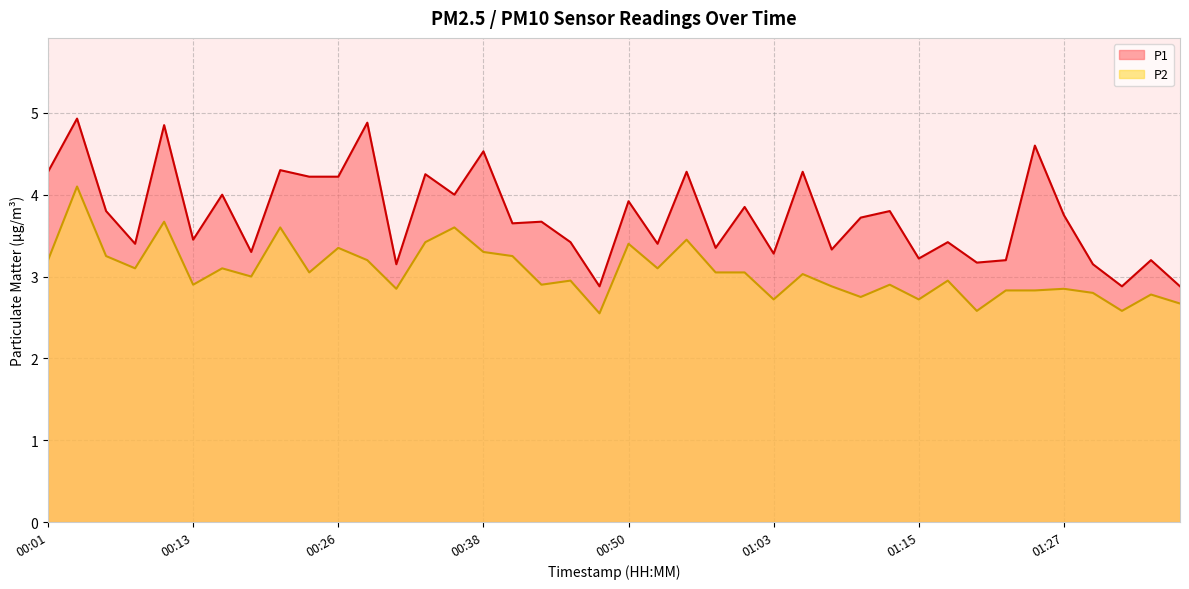

What is the approximate value of P1 at 01:30?

3.1